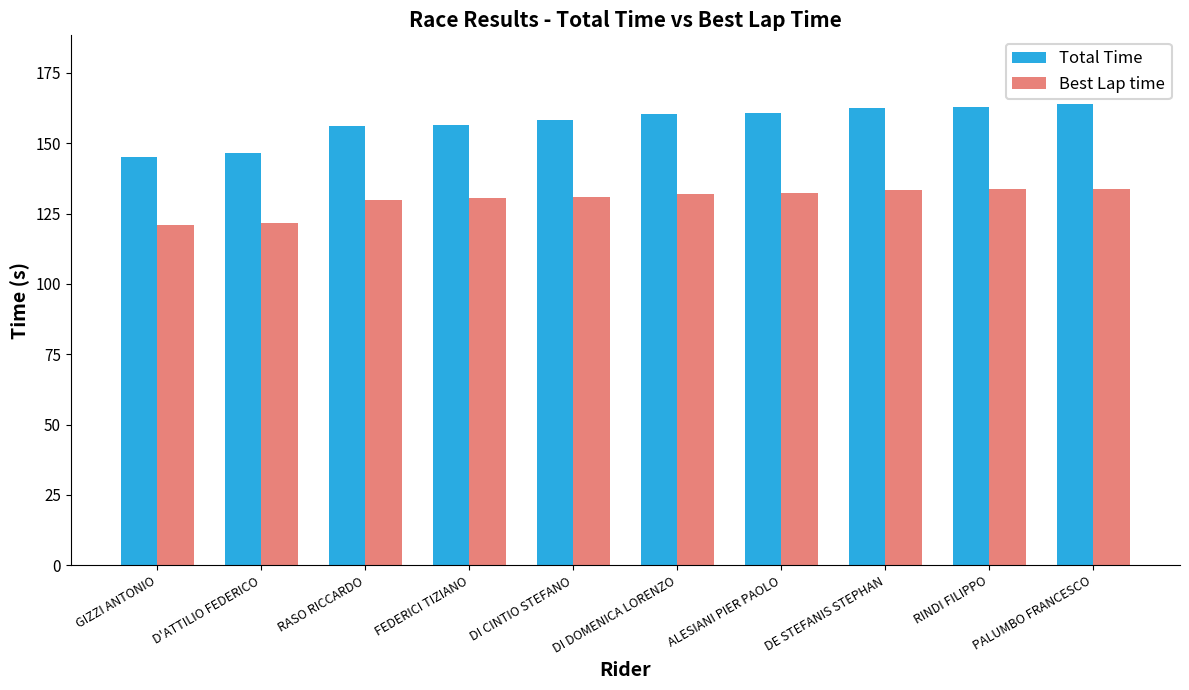

The Best Lap time series shows 133.6 at DE STEFANIS STEPHAN. True or false?

True